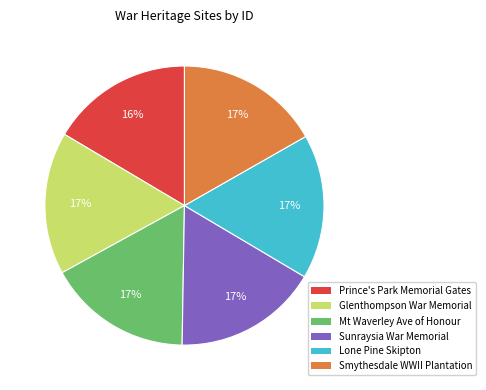

To the nearest percent, what is the average slice percentage?

17%